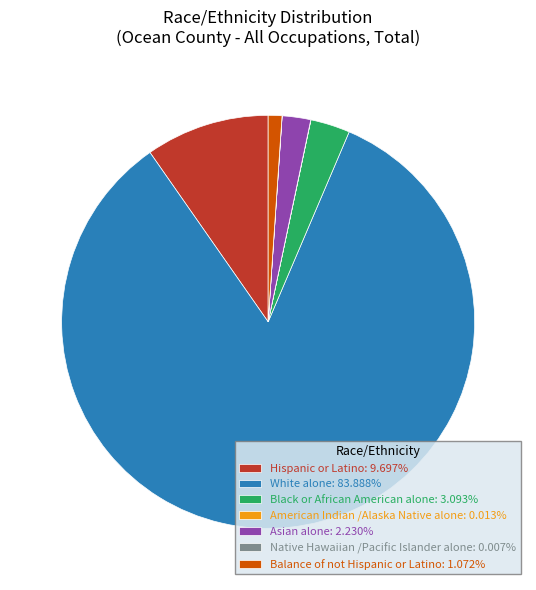

Is there any slice that represents more than half of the pie?

Yes